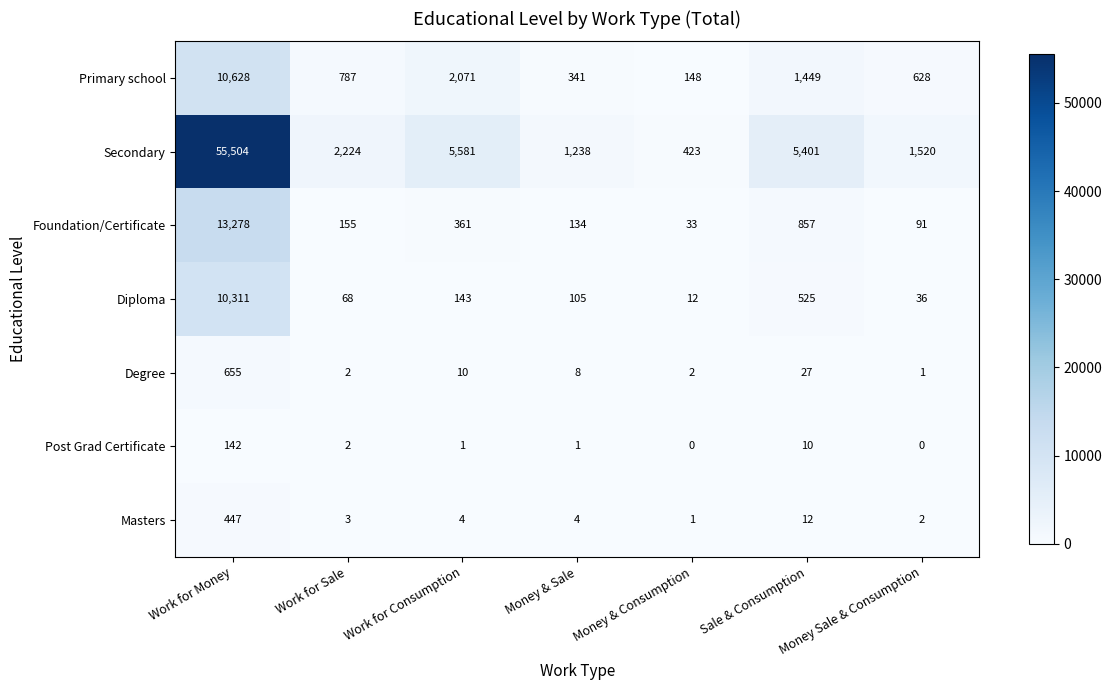

How many series are shown in this chart?

7